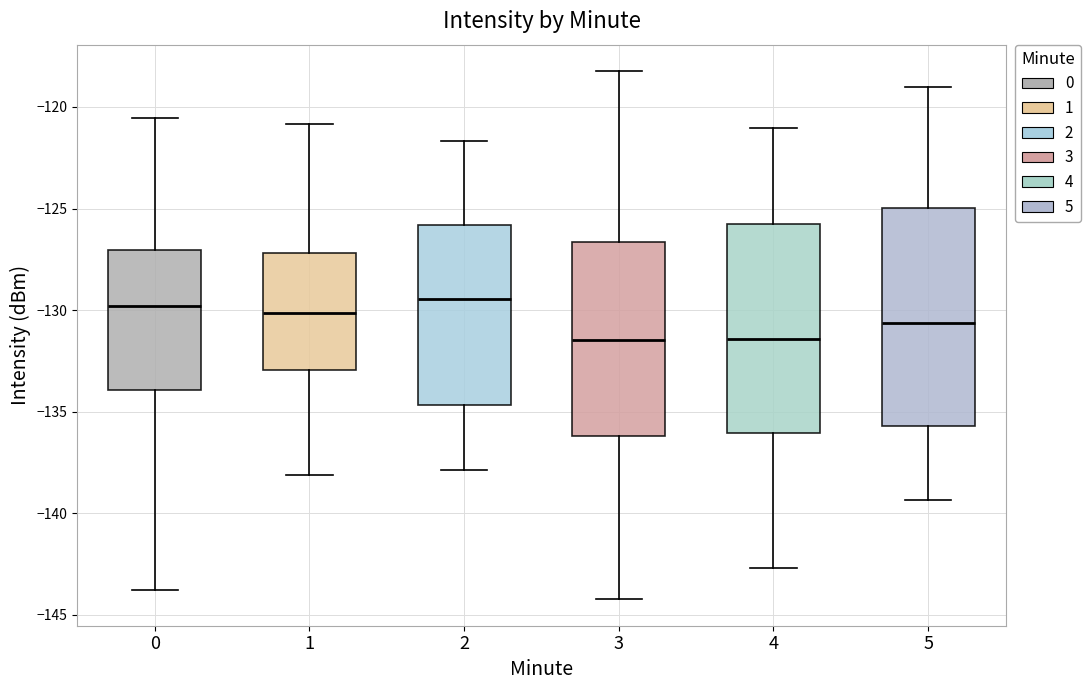

Reading left to right, read every box against the y-axis: the position of its median line, the range the box covers, and the ends of its whiskers. The values are not printed on the chart, so give them approximately, as read against the axis.

0: median -130.0, box -134.0 to -127.0, whiskers -144.0 to -120.5
1: median -130.0, box -133.0 to -127.0, whiskers -138.0 to -121.0
2: median -129.5, box -134.5 to -126.0, whiskers -138.0 to -121.5
3: median -131.5, box -136.0 to -126.5, whiskers -144.0 to -118.0
4: median -131.5, box -136.0 to -126.0, whiskers -142.5 to -121.0
5: median -130.5, box -135.5 to -125.0, whiskers -139.5 to -119.0